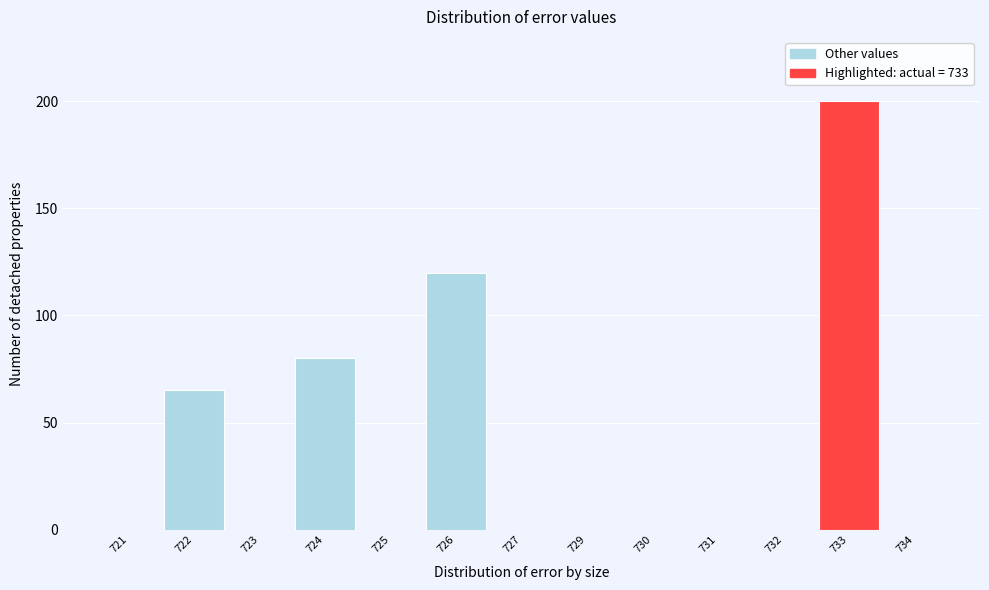

Reading left to right, extract all data points from this chart.

721=0	722=65	723=0	724=80	725=0	726=120	727=0	729=0	730=0	731=0	732=0	733=200	734=0